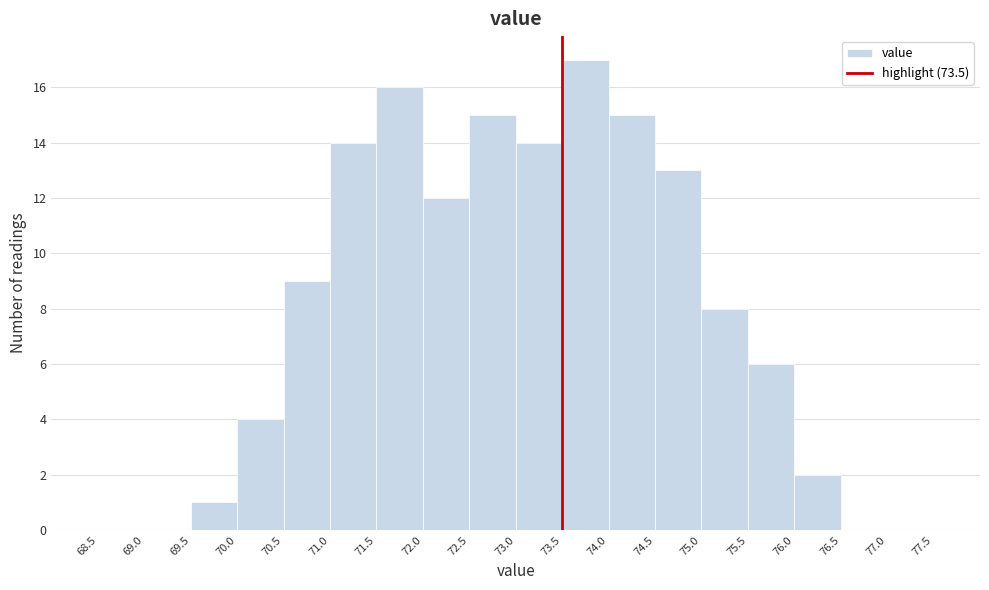

Reading left to right, transcribe this chart: for each bar, give the range it covers on the x-axis and its height. The values are not printed on the chart, so give them approximately, as read against the axis.

68.0 to 68.5: 0
68.5 to 69.0: 0
69.0 to 69.5: 0
69.5 to 70.0: 1
70.0 to 70.5: 4
70.5 to 71.0: 9
71.0 to 71.5: 14
71.5 to 72.0: 16
72.0 to 72.5: 12
72.5 to 73.0: 15
73.0 to 73.5: 14
73.5 to 74.0: 17
74.0 to 74.5: 15
74.5 to 75.0: 13
75.0 to 75.5: 8
75.5 to 76.0: 6
76.0 to 76.5: 2
76.5 to 77.0: 0
77.0 to 77.5: 0
77.5 to 78.0: 0